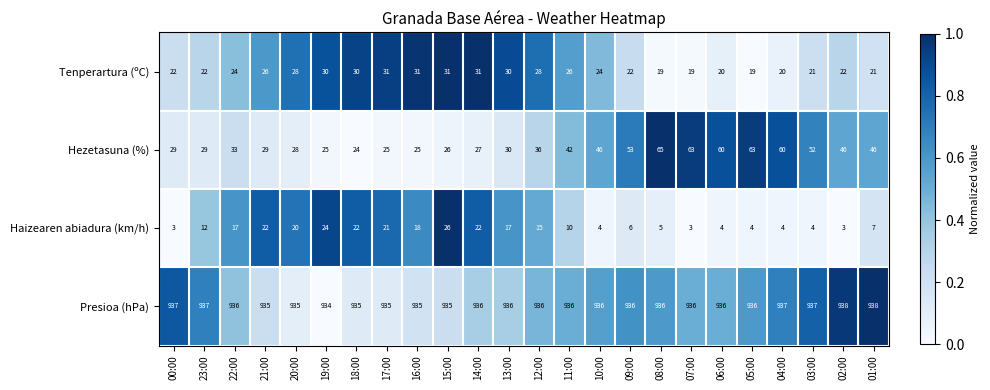

What is the difference between the highest and lowest values at 08:00?

931